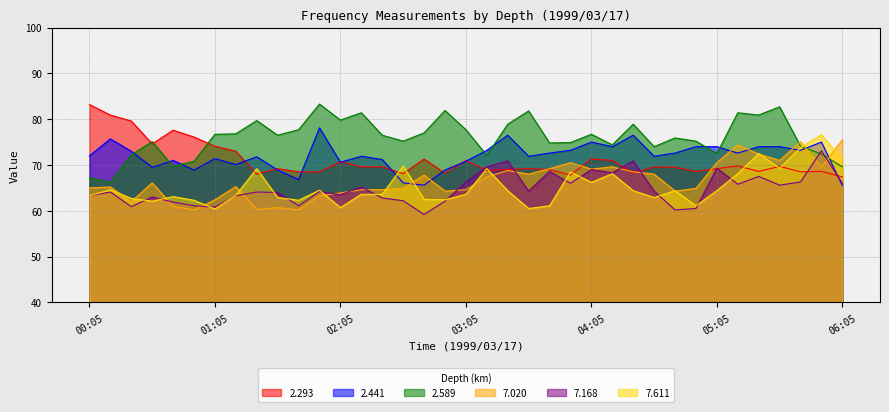

Where is the first local minimum for 7.020?

00:25